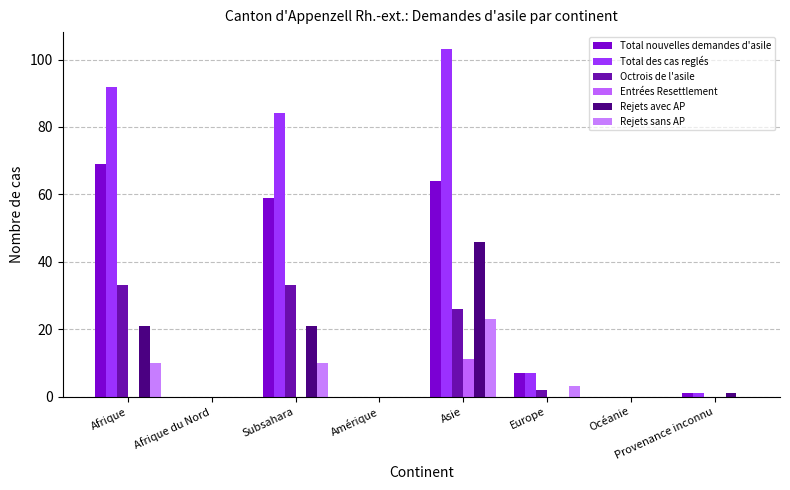

At which label is Rejets sans AP closest to 11?

Afrique